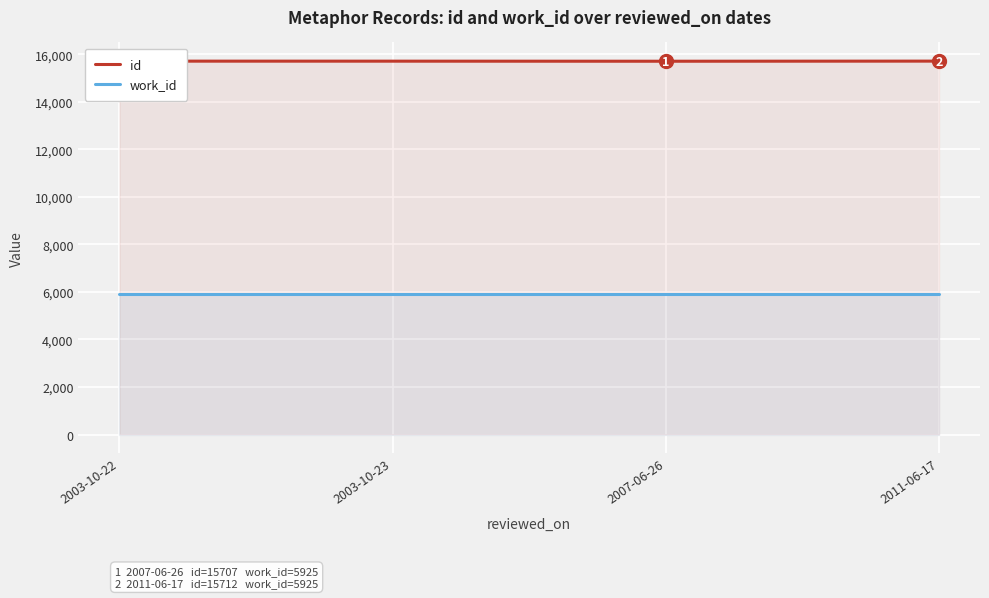

The value of work_id at 2007-06-26 is 5925. True or false?

True